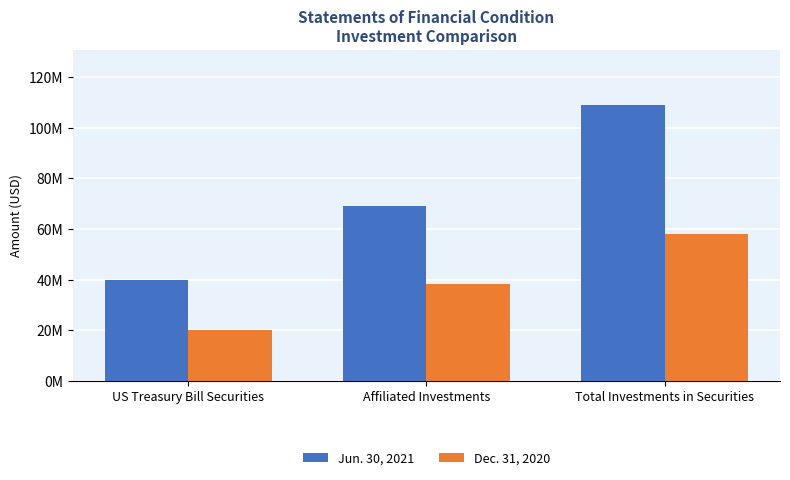

Does the chart contain any negative values?

No